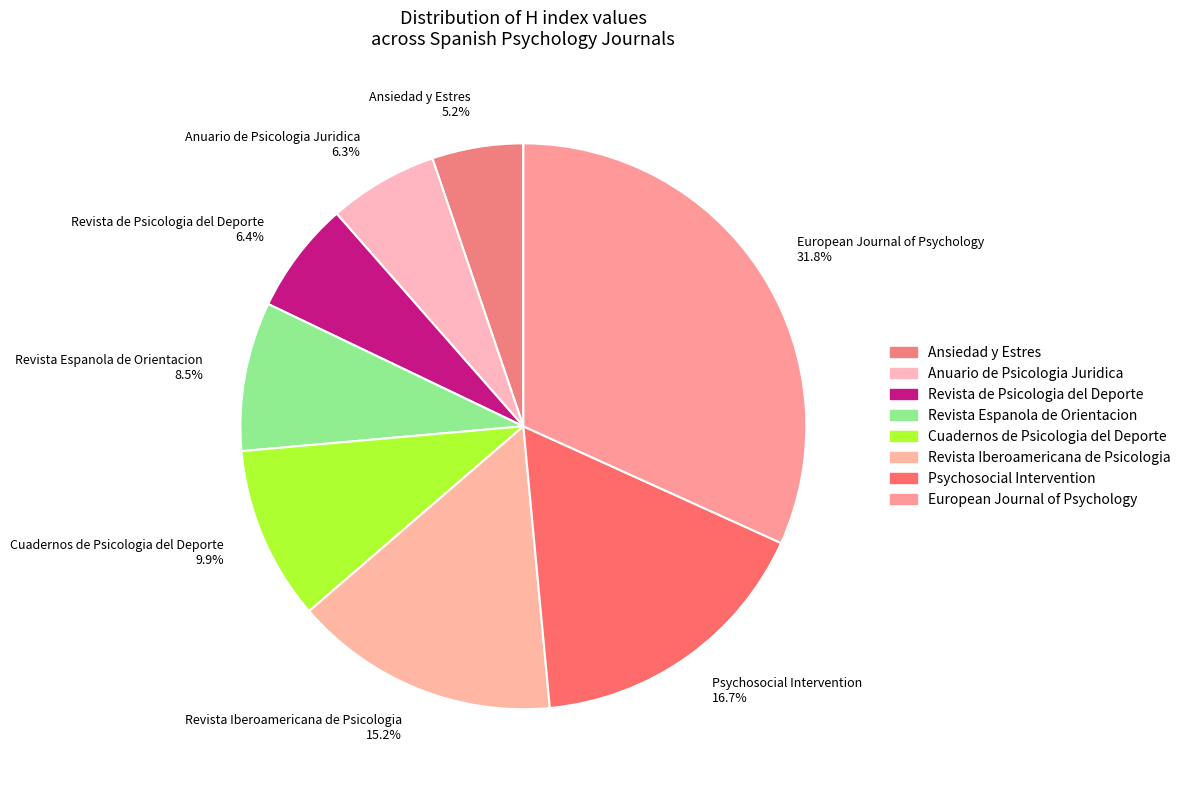

Is the sum of Ansiedad y Estres 5.2% and Revista Iberoamericana de Psicologia 15.2% greater than half?

No